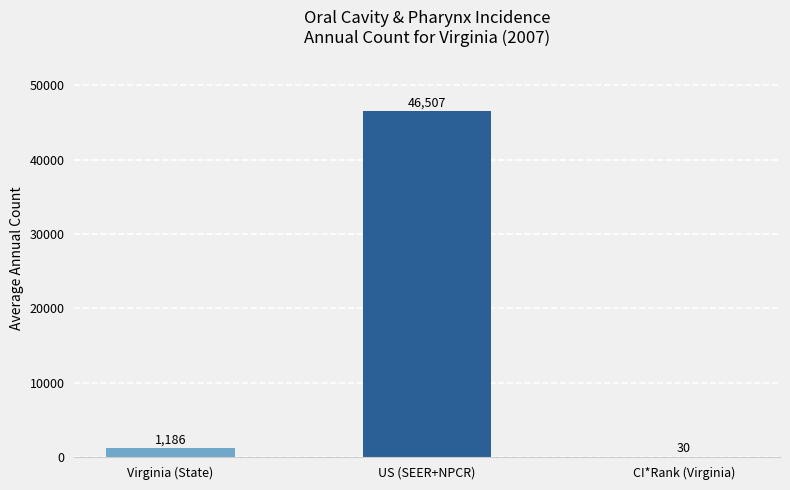

What is the change in value from US (SEER+NPCR) to CI*Rank (Virginia)?

-46477